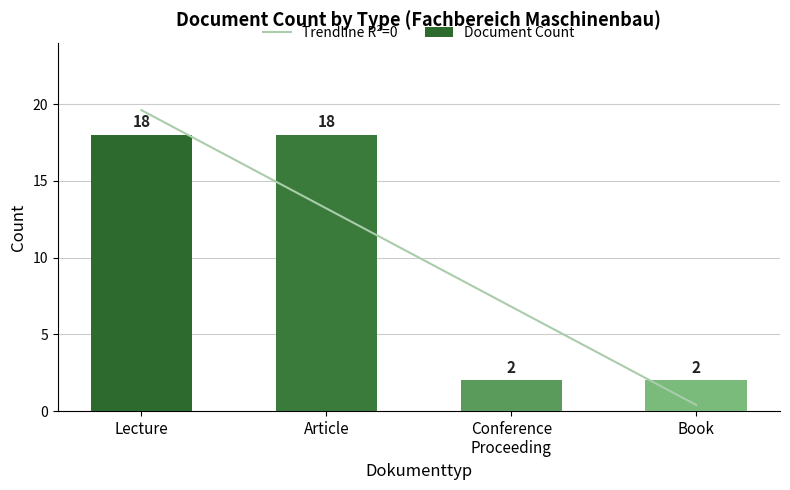

What is the difference between the maximum and minimum values in the Document Count series?

16